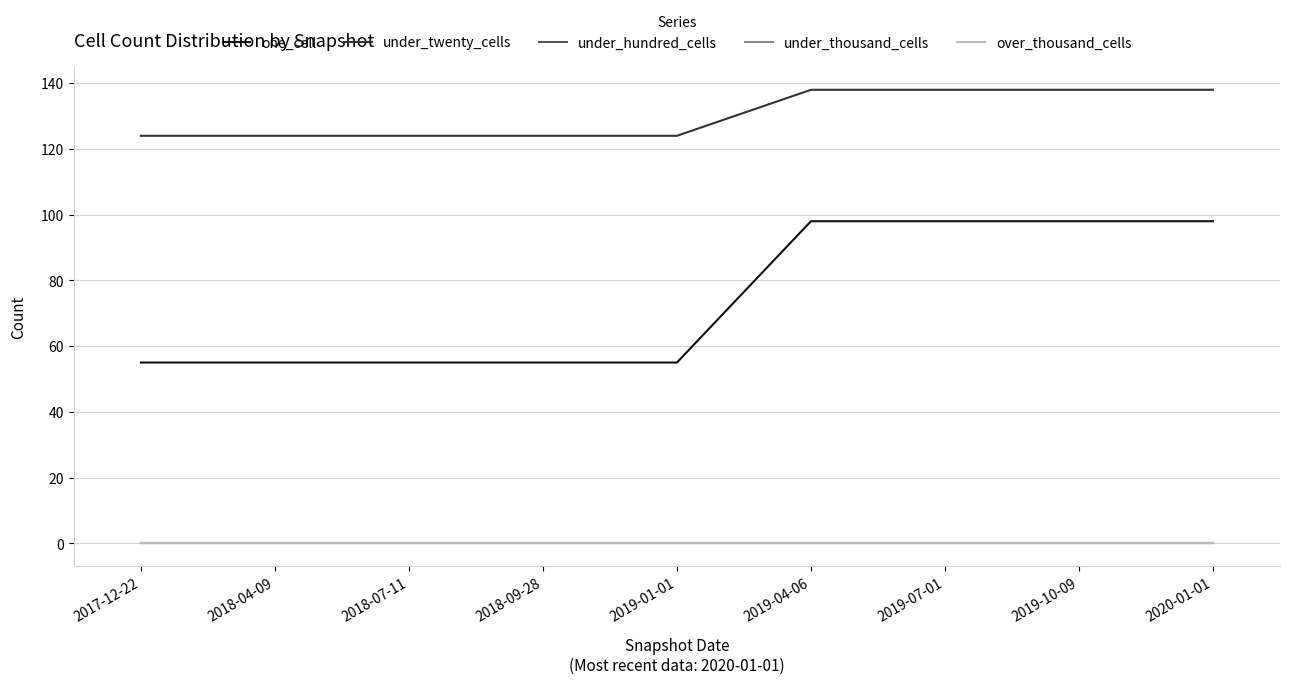

Is this an area chart (filled region under the line)?

No